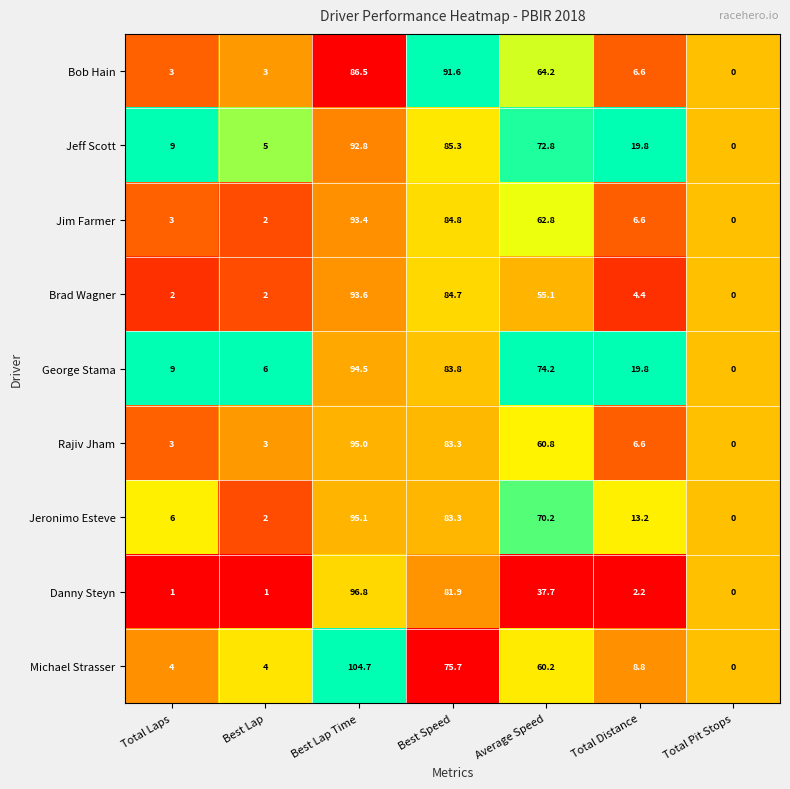

What is the total value across all series at Total Distance?

88.0